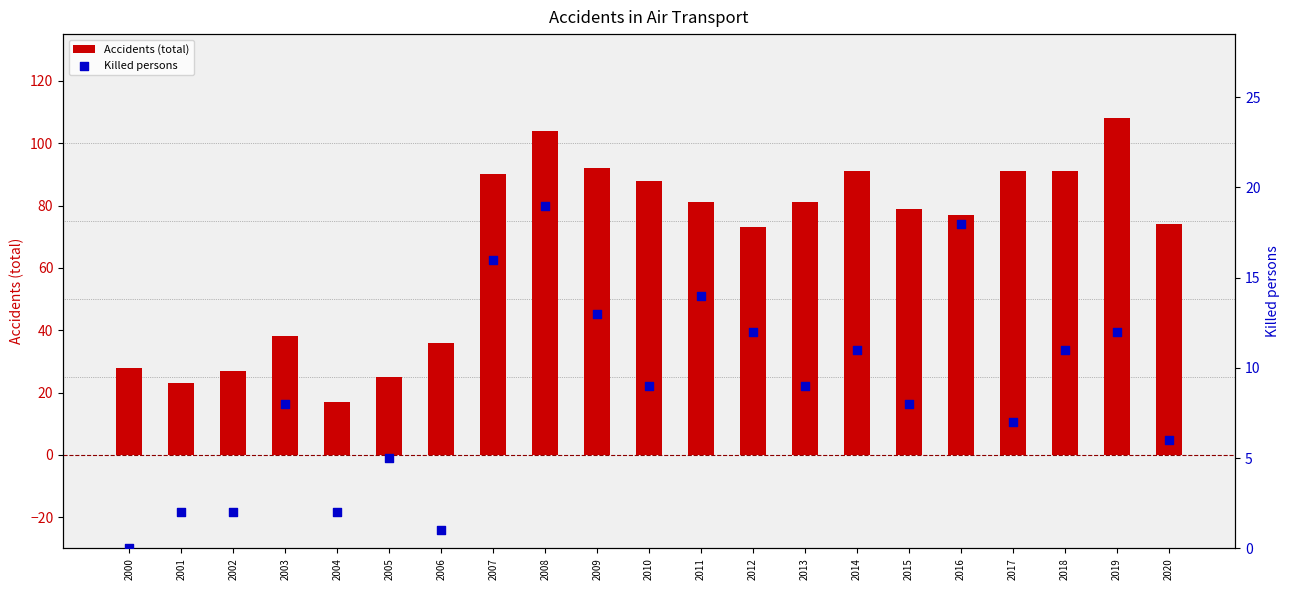

Which series has the widest spread of Y values?

Accidents (total)